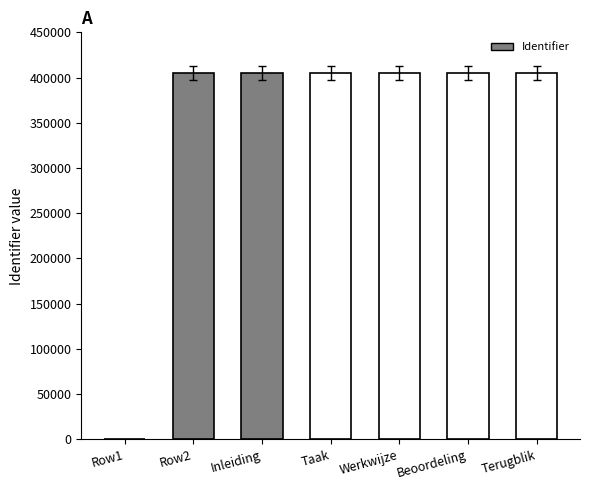

At which label is the value closest to 202519?

Row2